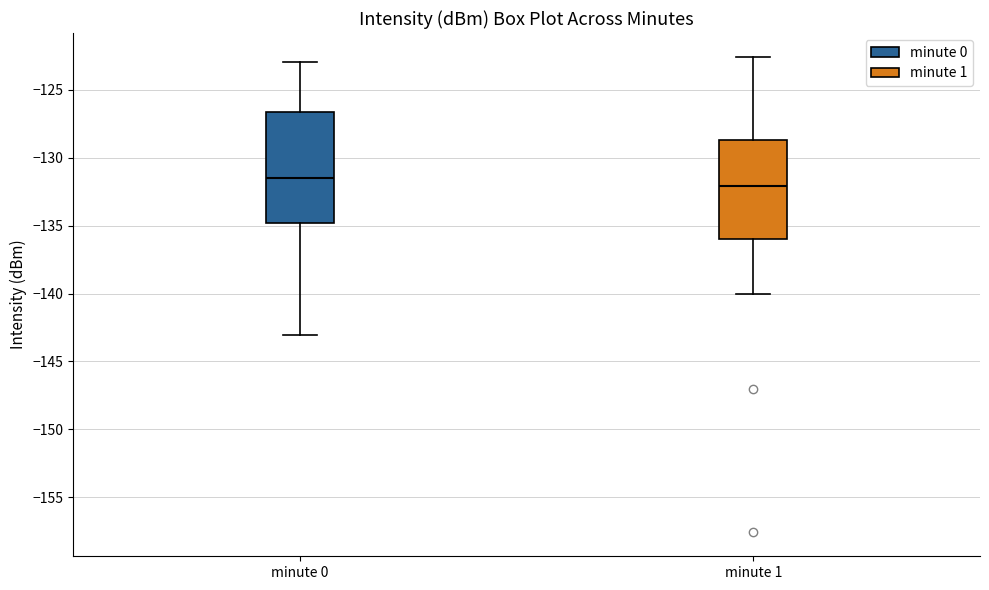

Which box's median line is the highest?

minute 0